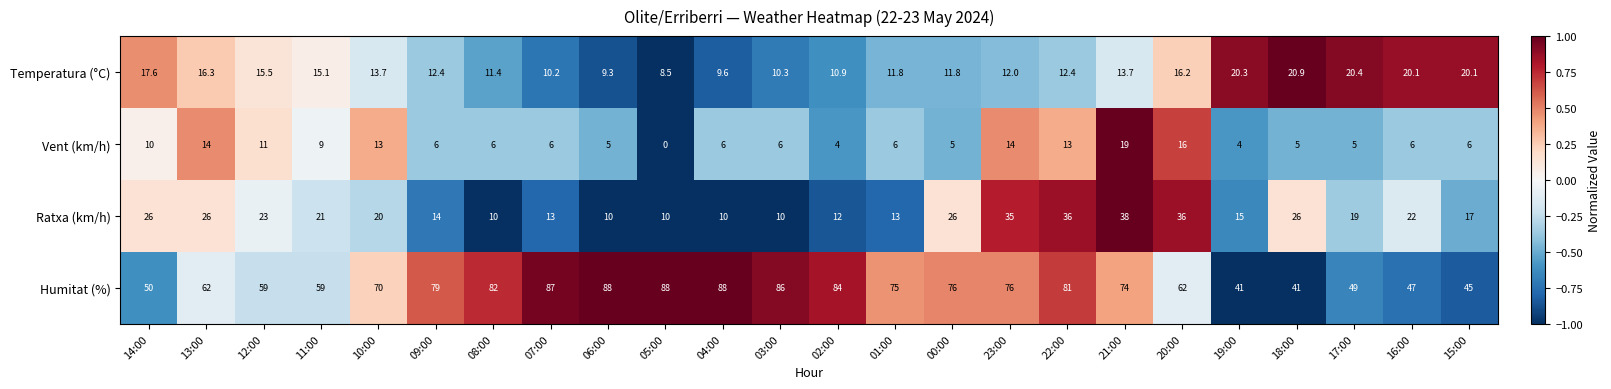

What is the maximum value shown in the chart?

88.0